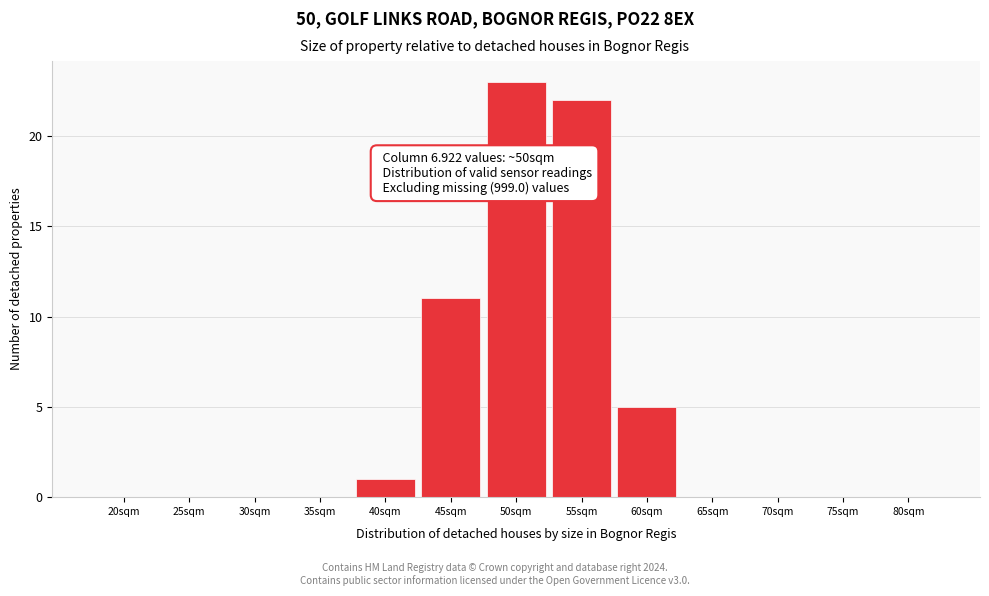

Reading right to left, list all the values displayed in this chart.

80sqm=0	75sqm=0	70sqm=0	65sqm=0	60sqm=5	55sqm=22	50sqm=23	45sqm=11	40sqm=1	35sqm=0	30sqm=0	25sqm=0	20sqm=0